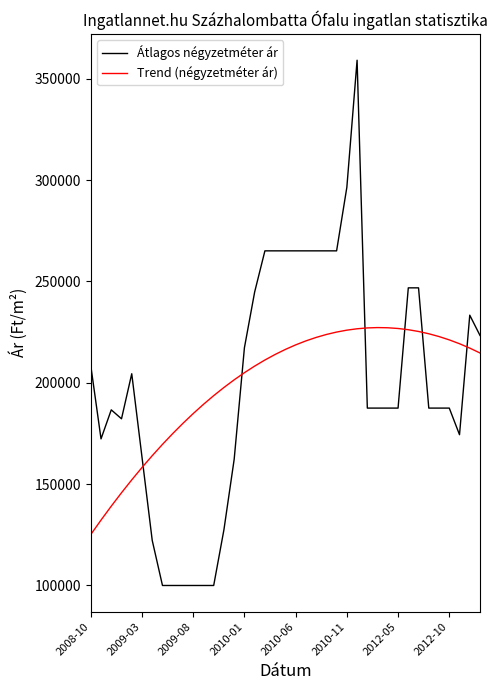

Which series has the largest range (max minus min)?

Átlagos négyzetméter ár